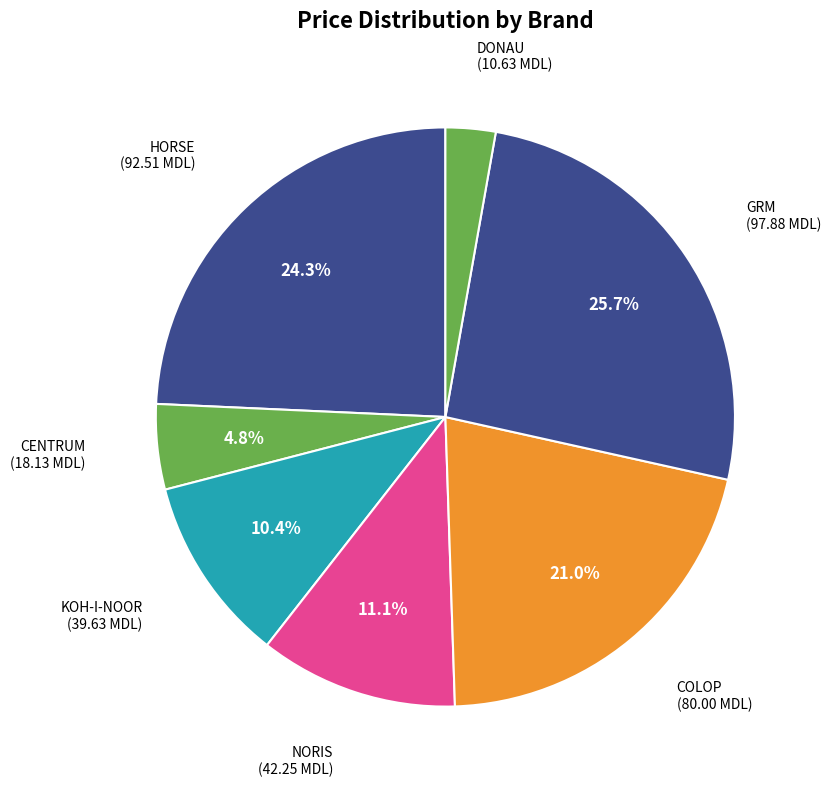

Does NORIS represent more than half of the total?

No